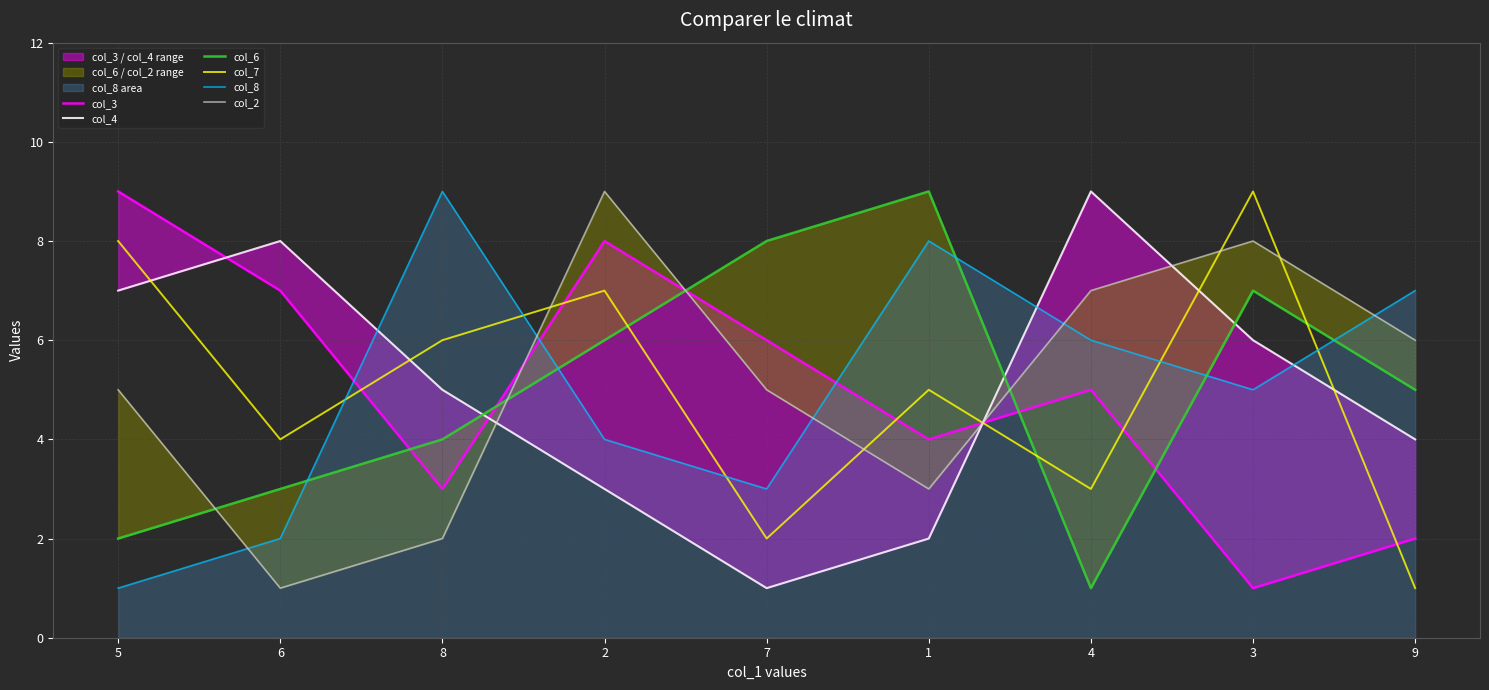

Is the value of col_3 at 6 greater than the value of col_8 at 4?

Yes